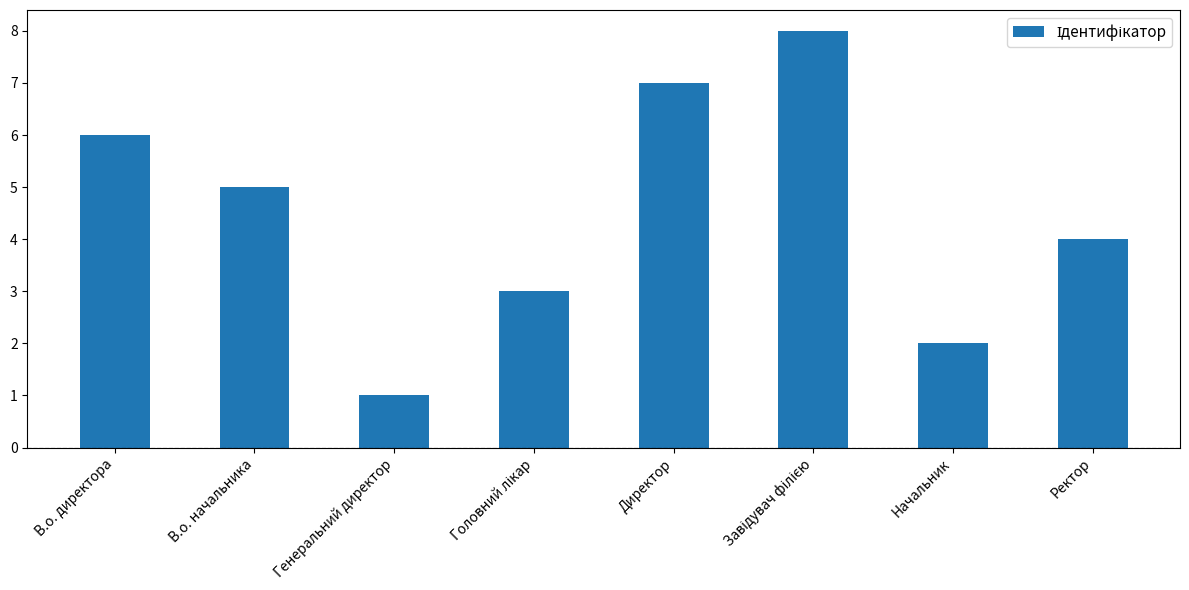

Which category has the lowest value across all series?

Генеральний директор